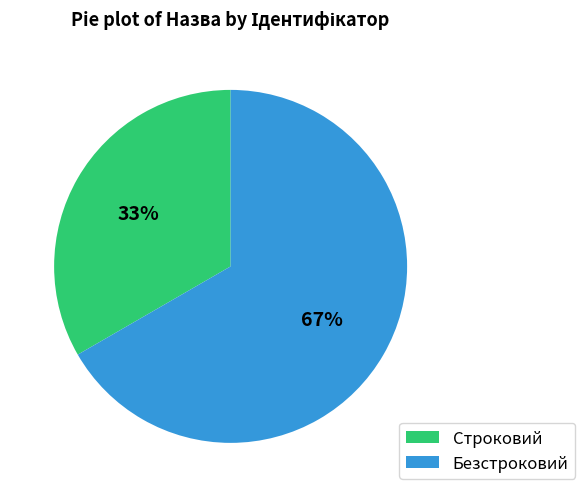

To the nearest percent, what is the average slice percentage?

50%